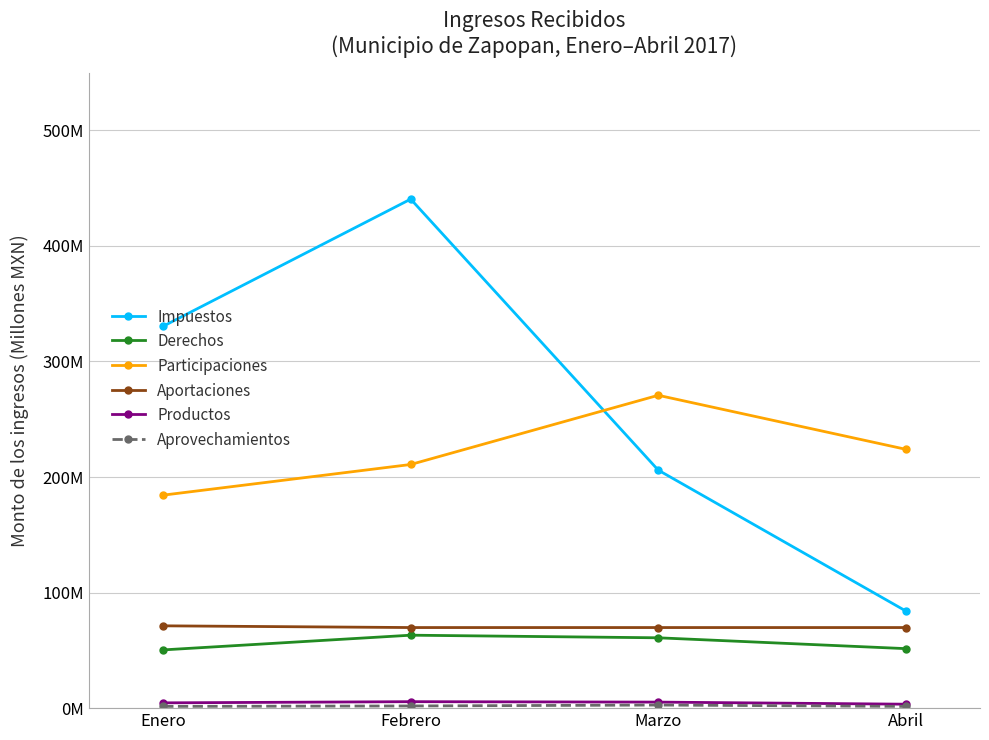

What is the label of the 3rd point from the right?

Febrero